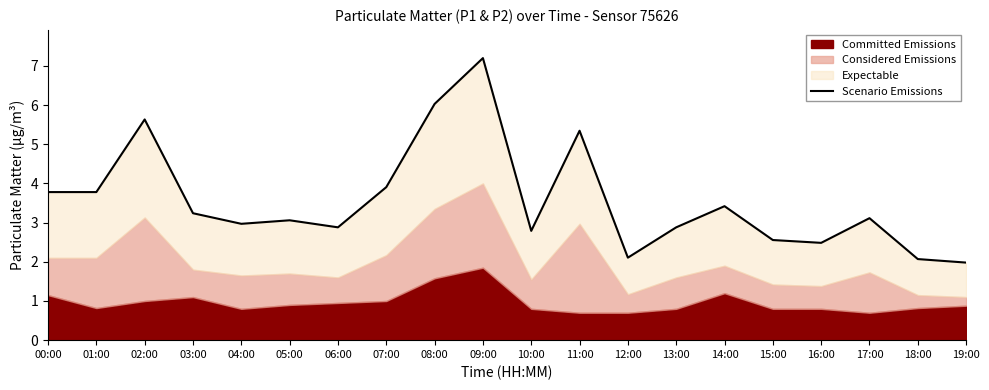

Which label corresponds to the smallest value in the chart?

19:00